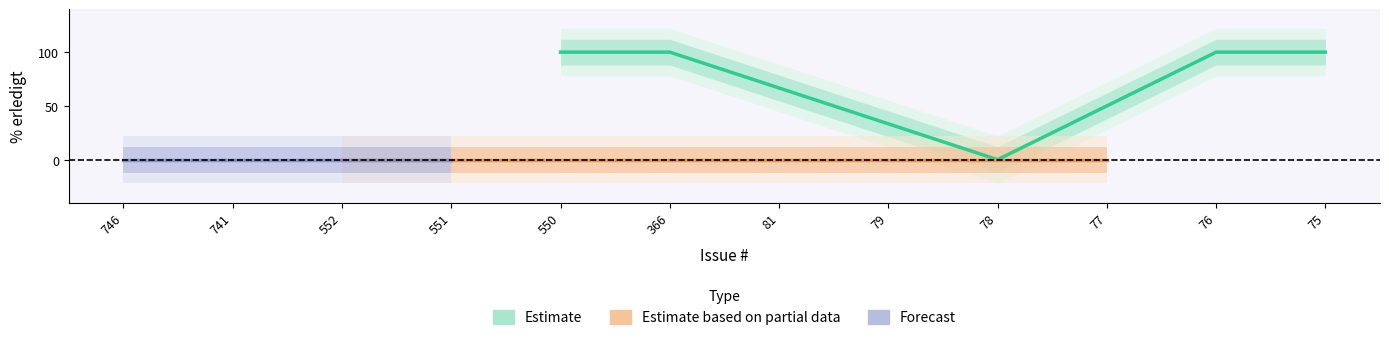

Is this an area chart (filled region under the line)?

No